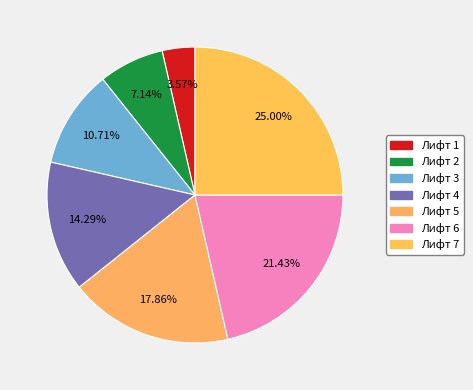

To the nearest percent, what is the difference between the largest and smallest slice percentages?

21%